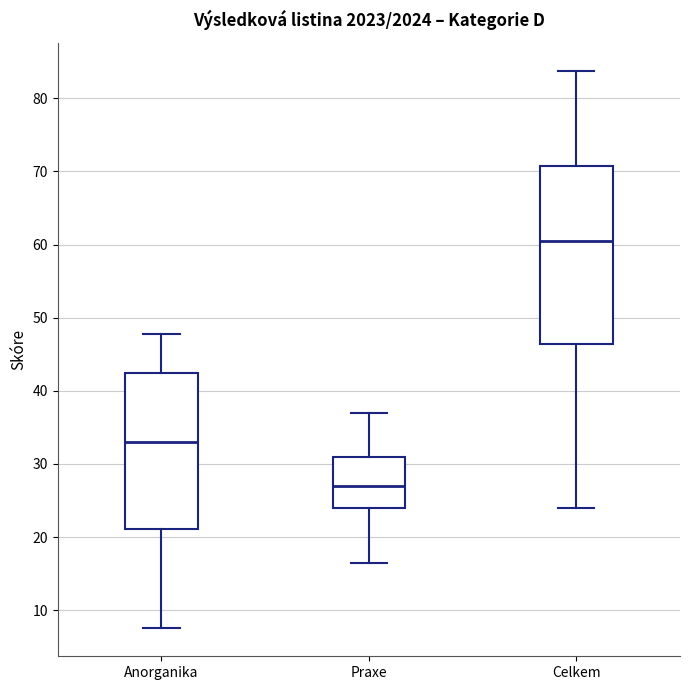

Reading left to right, read every box against the y-axis: the position of its median line, the range the box covers, and the ends of its whiskers. The values are not printed on the chart, so give them approximately, as read against the axis.

Anorganika: median 33, box 21 to 42, whiskers 8 to 48
Praxe: median 27, box 24 to 31, whiskers 17 to 37
Celkem: median 61, box 46 to 71, whiskers 24 to 84